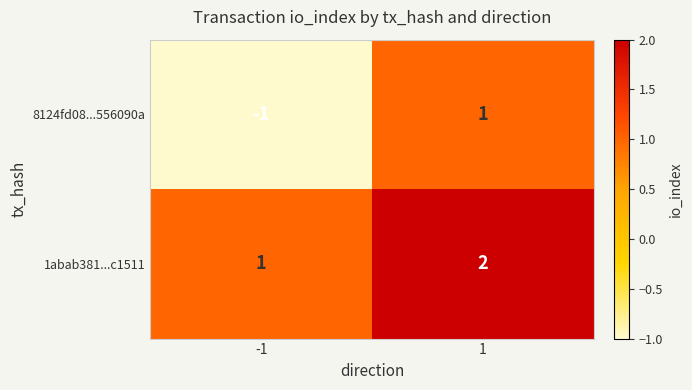

Reading left to right, extract all data points from this chart.

8124fd08...556090a: -1=-1	1=1
1abab381...c1511: -1=1	1=2